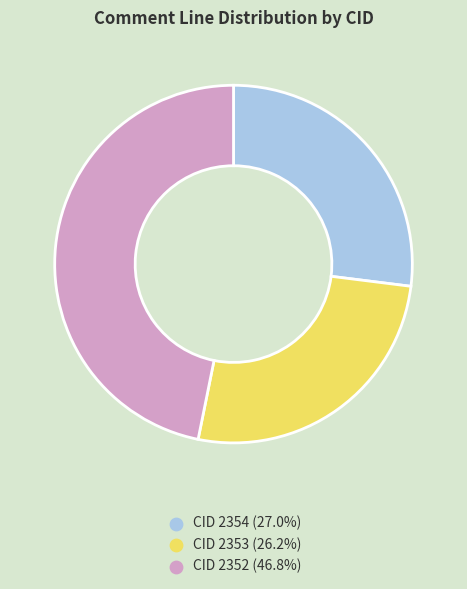

Is there any slice that represents more than half of the pie?

No